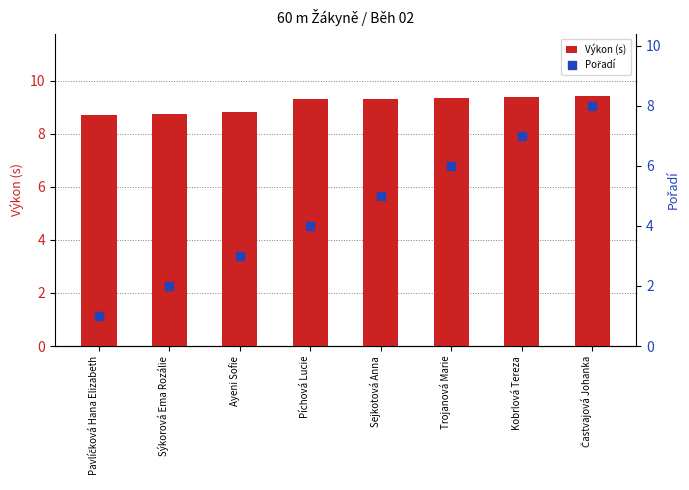

At how many categories does at least one series exceed 2?

8